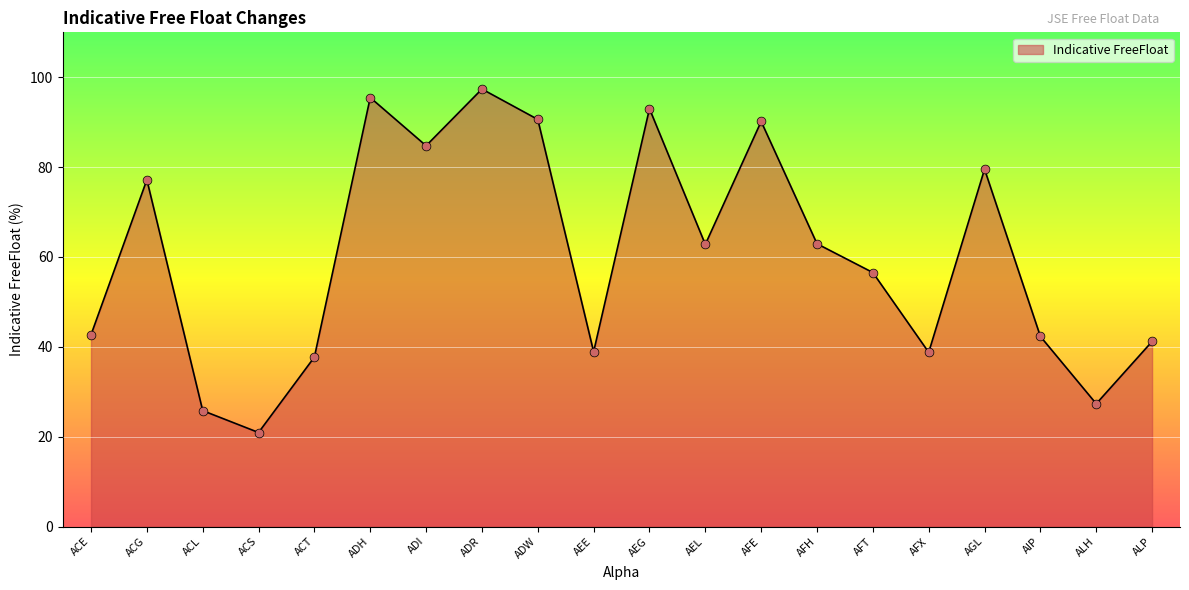

What is the ratio of the value at AEL to the value at ACS?

3.0